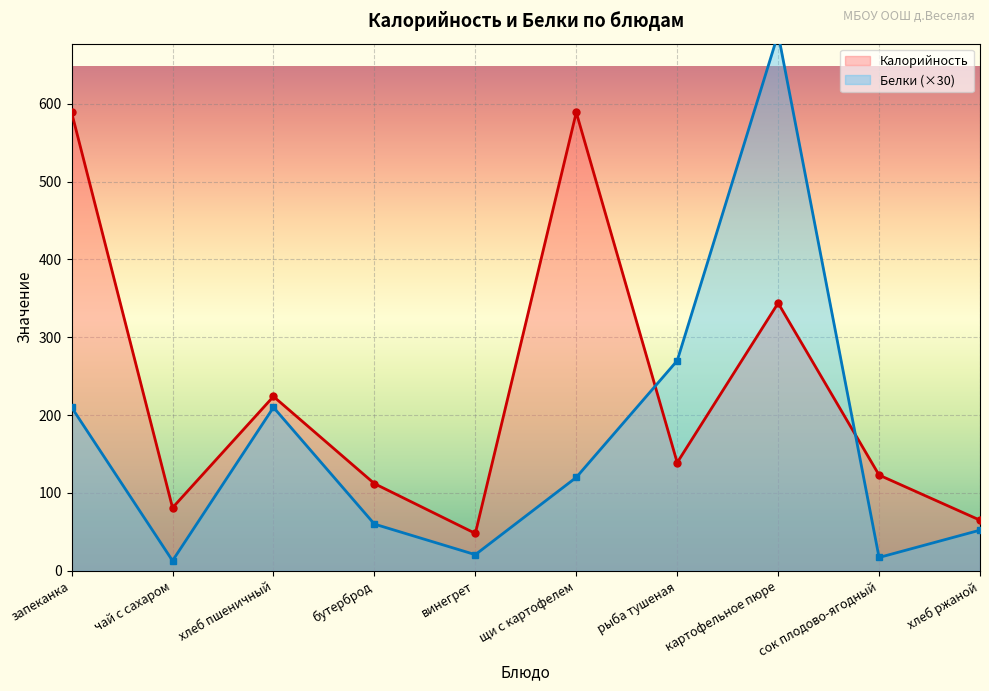

What is the label of the 1st point from the right?

хлеб ржаной